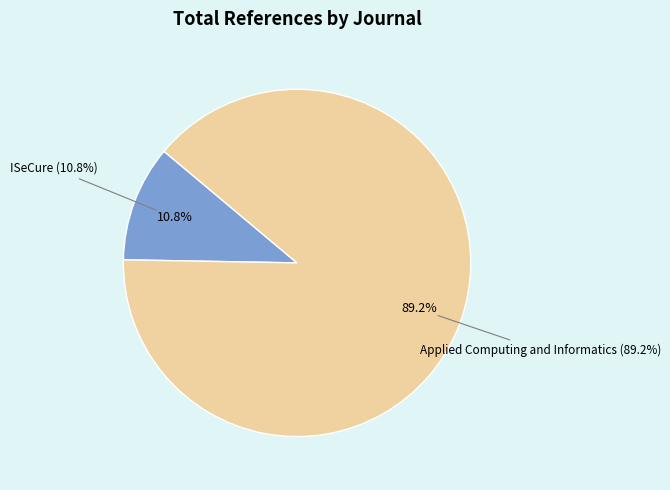

To the nearest percent, what portion does Applied Computing and Informatics (Total Refs.: 593) represent?

89%